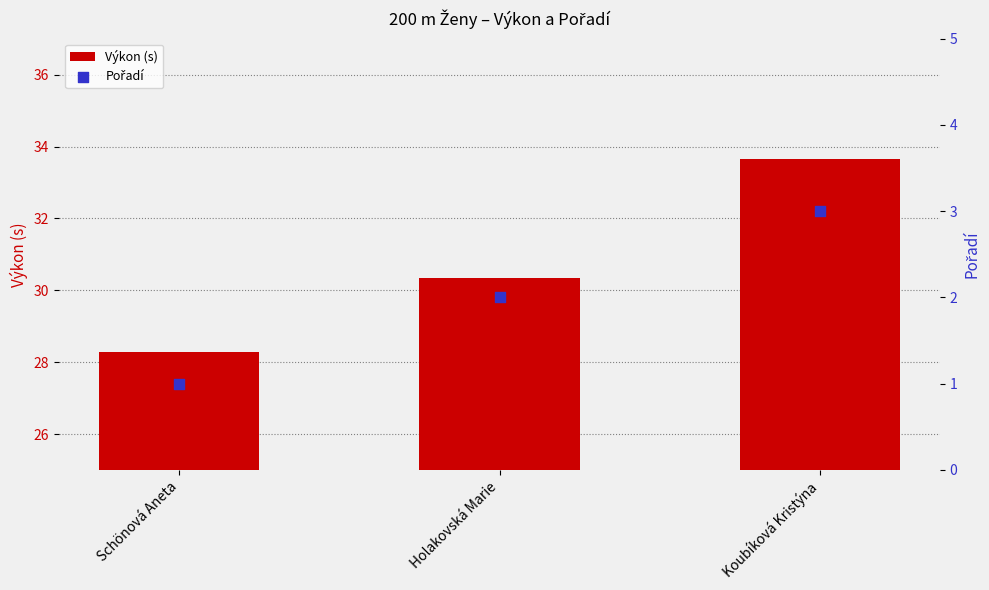

Is the value of Výkon (s) at Holakovská Marie greater than the value of Pořadí at Holakovská Marie?

Yes